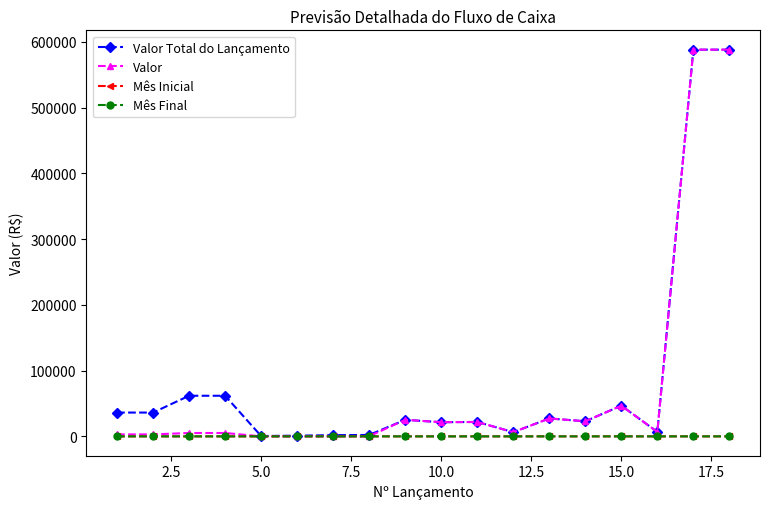

What is the maximum value shown in the chart?

588261.9